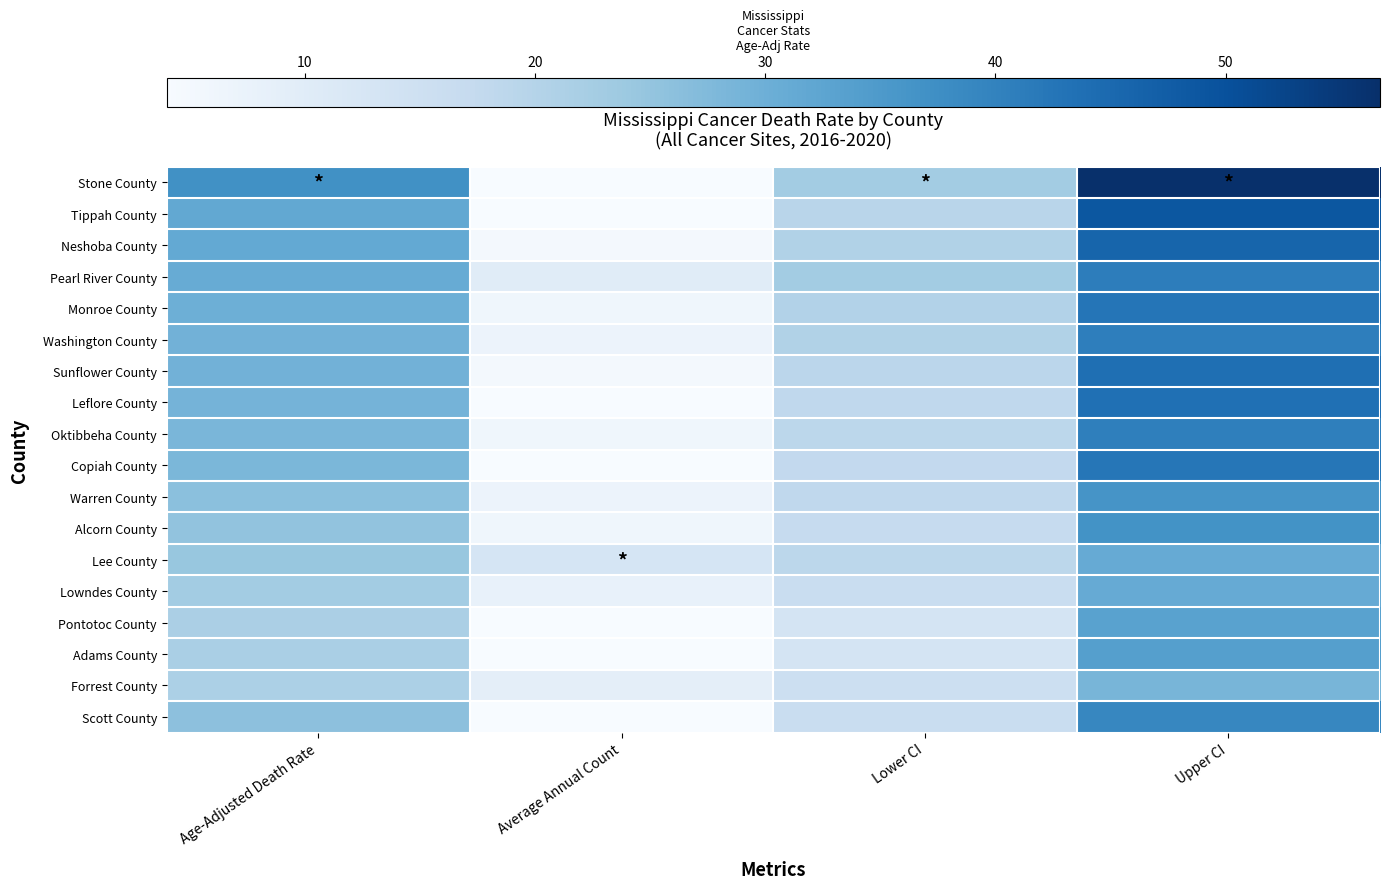

List the series in order of their peak value, highest first.

Stone County, Tippah County, Neshoba County, Sunflower County, Leflore County, Monroe County, Copiah County, Pearl River County, Washington County, Oktibbeha County, Scott County, Alcorn County, Warren County, Adams County, Pontotoc County, Lee County, Lowndes County, Forrest County